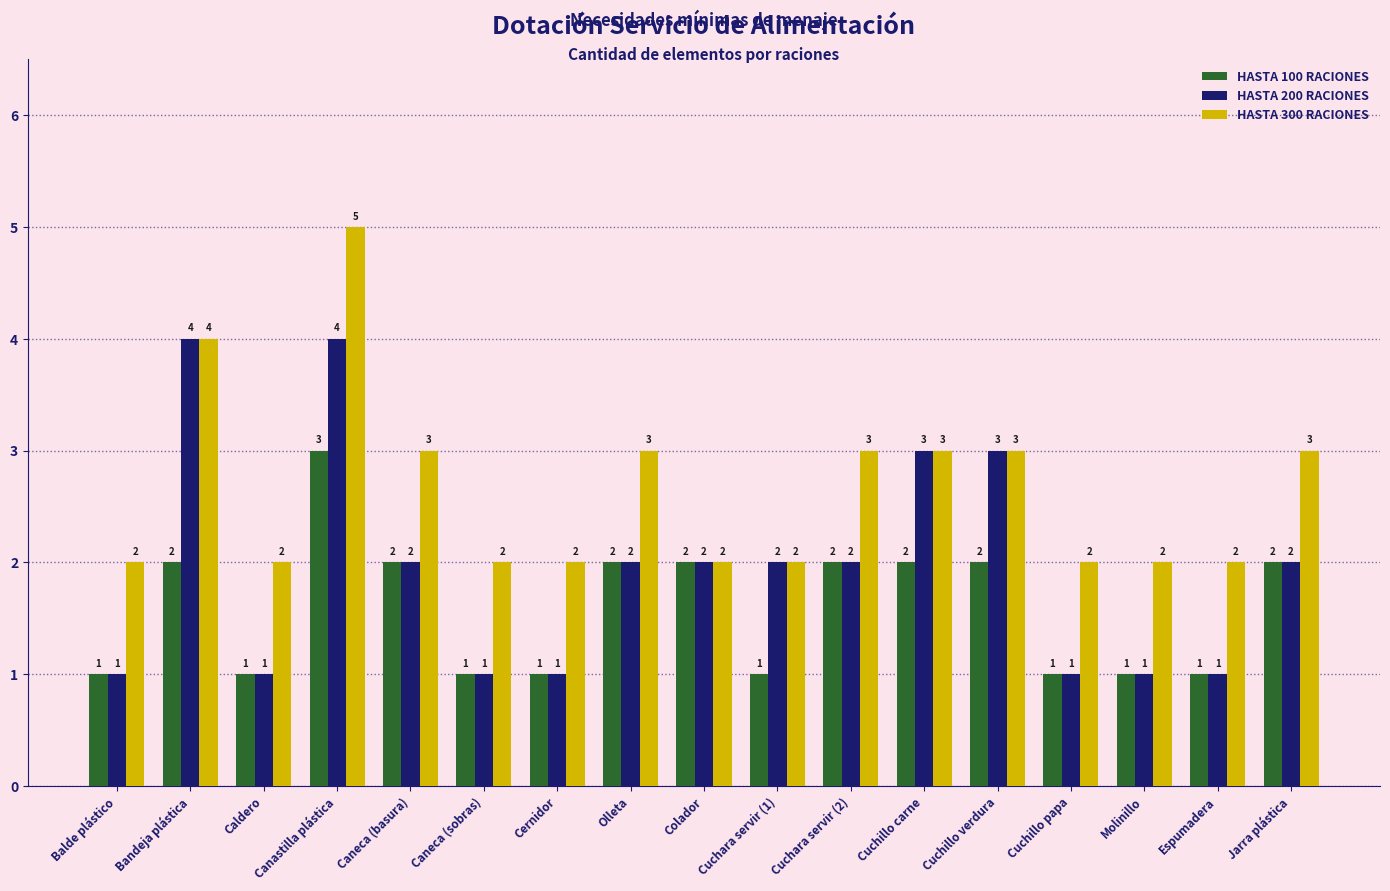

True or false: HASTA 200 RACIONES has a value of 1 at Bandeja plástica.

False